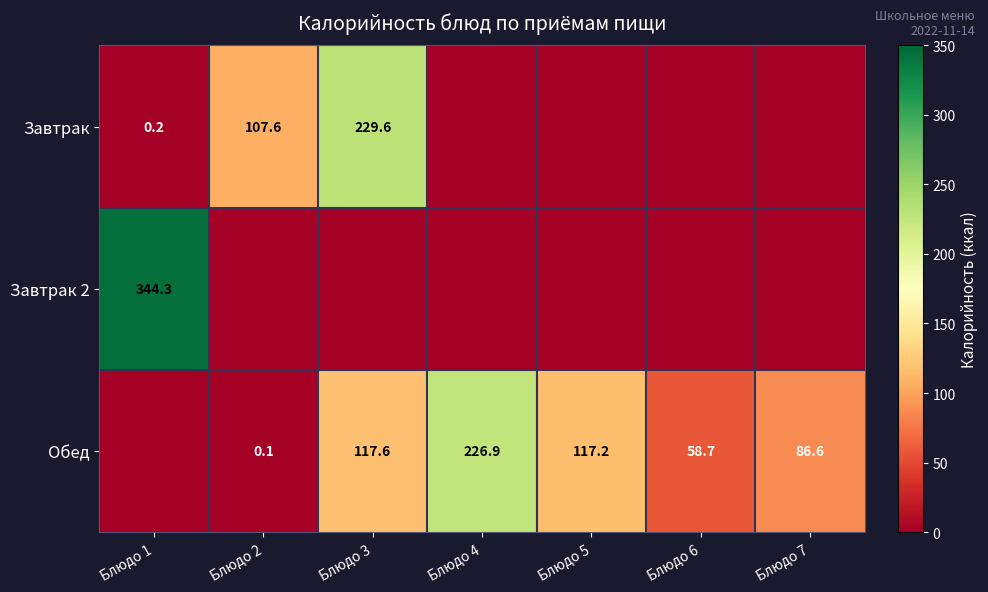

Is the value of Завтрак 2 at Блюдо 1 greater than the value of Обед at Блюдо 2?

Yes